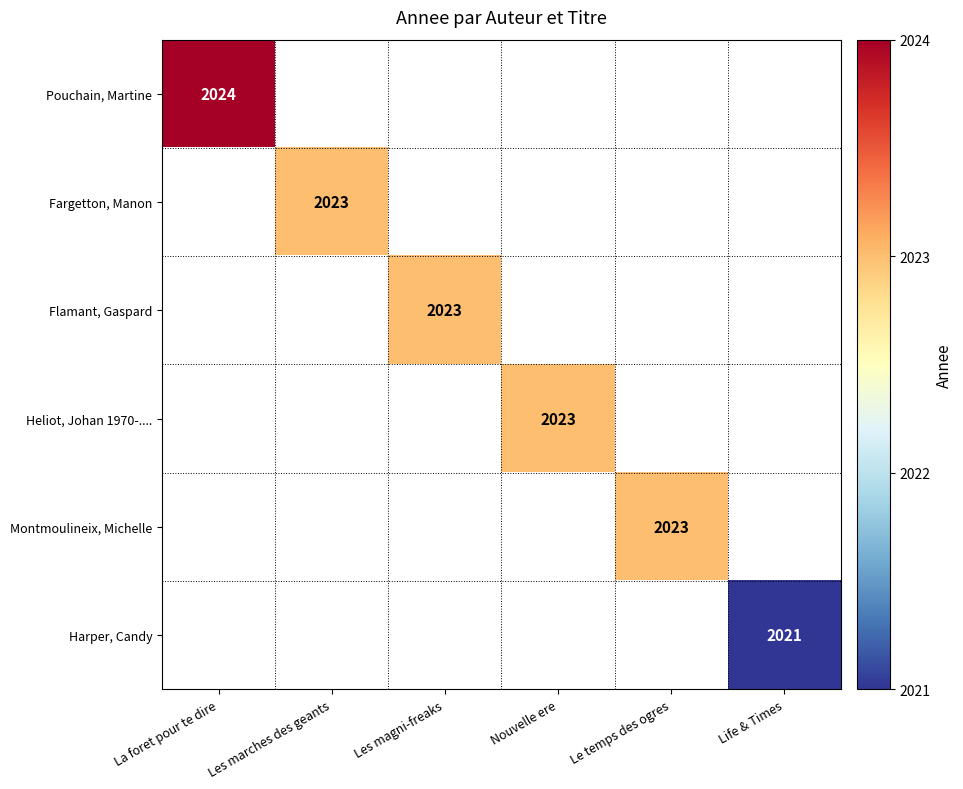

The value of Pouchain, Martine at La foret pour te dire is 2673. True or false?

False